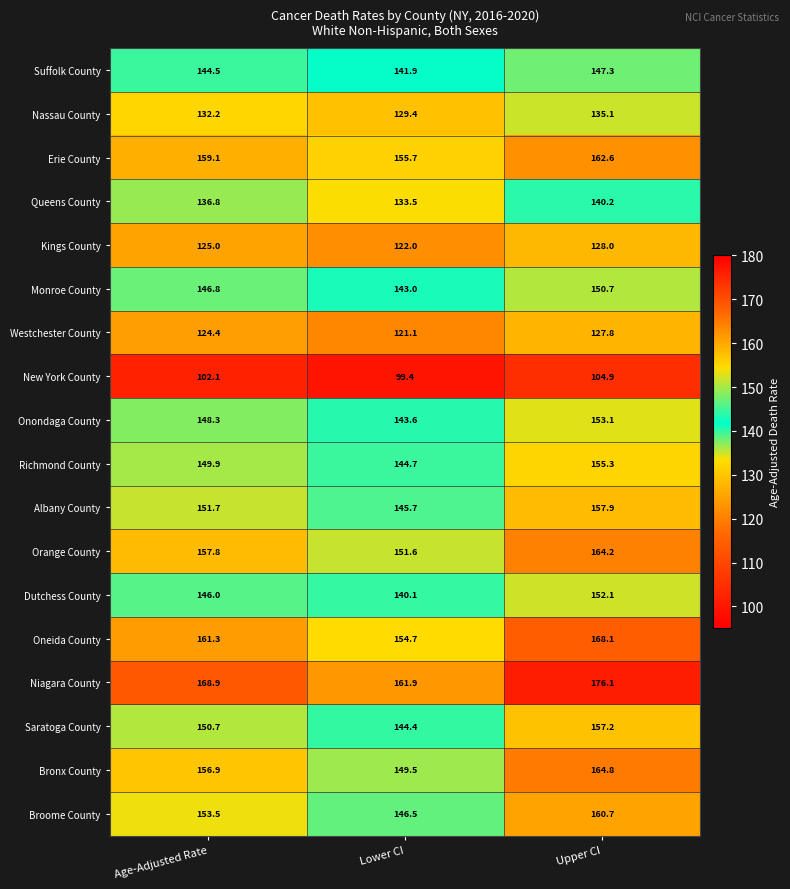

Rank the series at Lower CI from highest to lowest value.

Niagara County, Erie County, Oneida County, Orange County, Bronx County, Broome County, Albany County, Richmond County, Saratoga County, Onondaga County, Monroe County, Suffolk County, Dutchess County, Queens County, Nassau County, Kings County, Westchester County, New York County